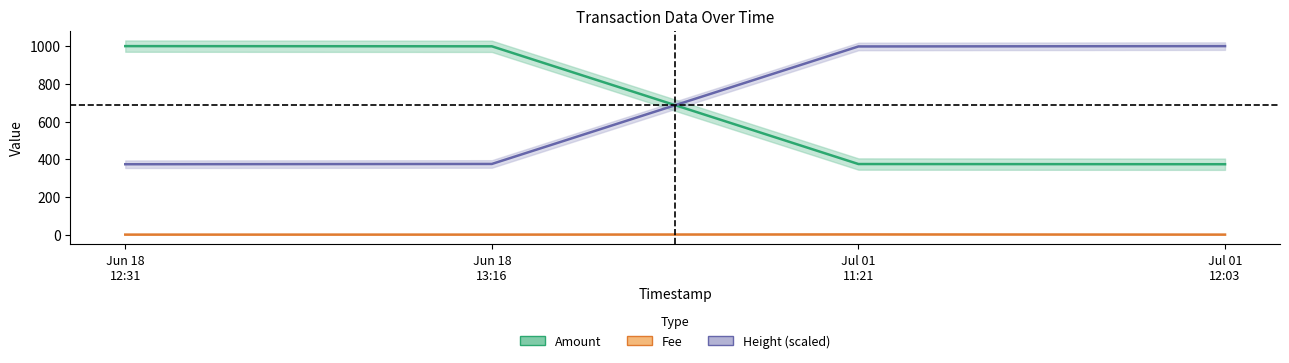

Reading right to left, transcribe all the data shown in this chart.

Amount: 374.0	375.0	999.0	1000.0
Fee: 1.0	2.0	1.0	1.0
Height (scaled): 1000.0	998.2	375.5	374.0